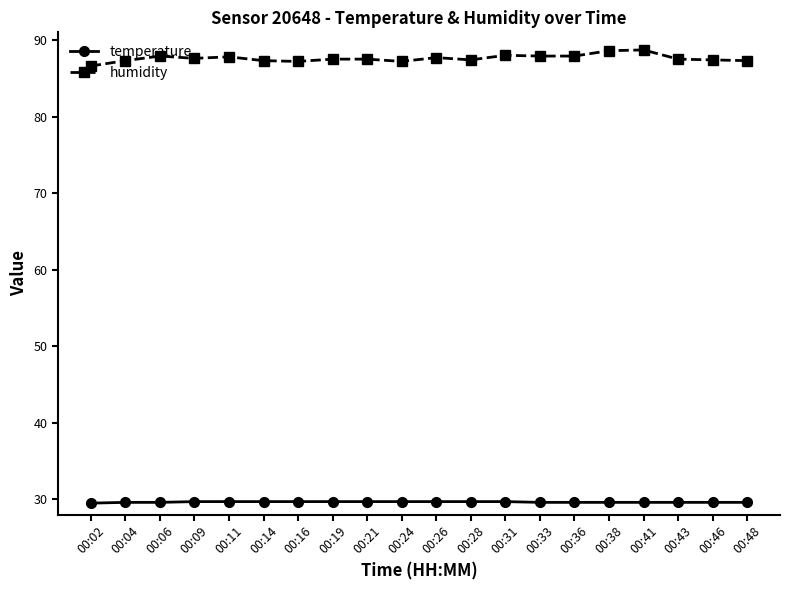

What is the value of the temperature point at the 14th from the left?

29.6